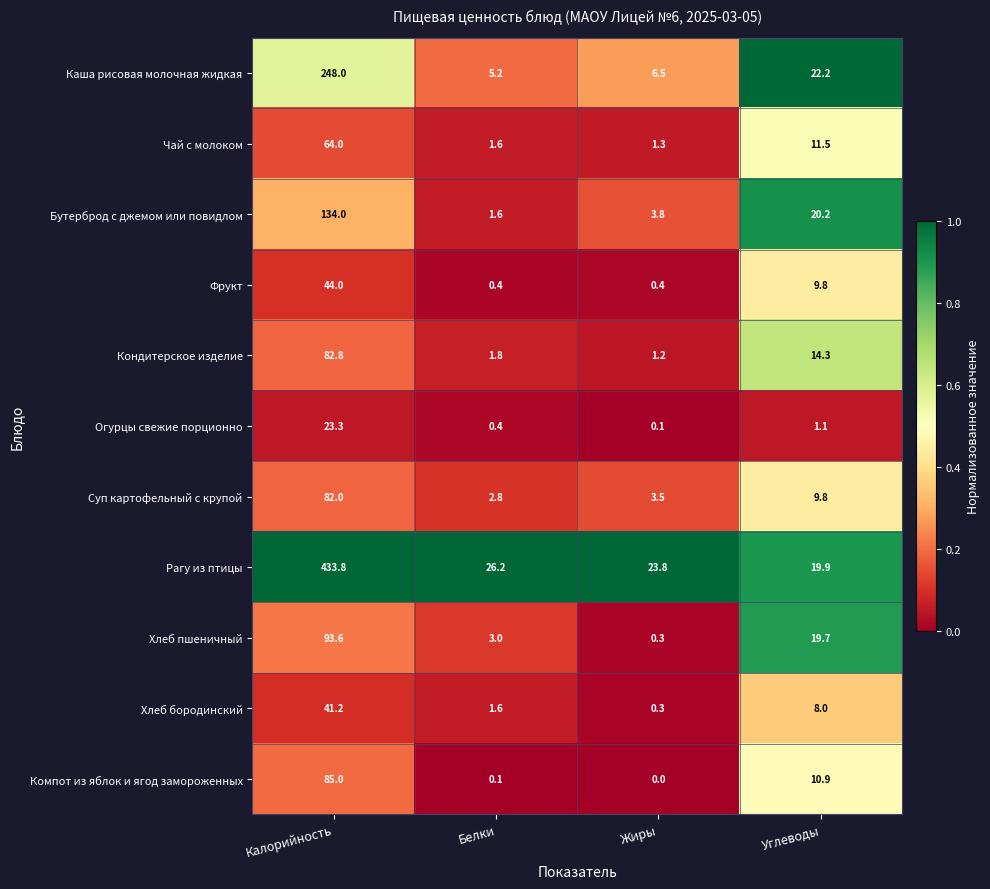

Which series has the largest total across all categories?

Рагу из птицы